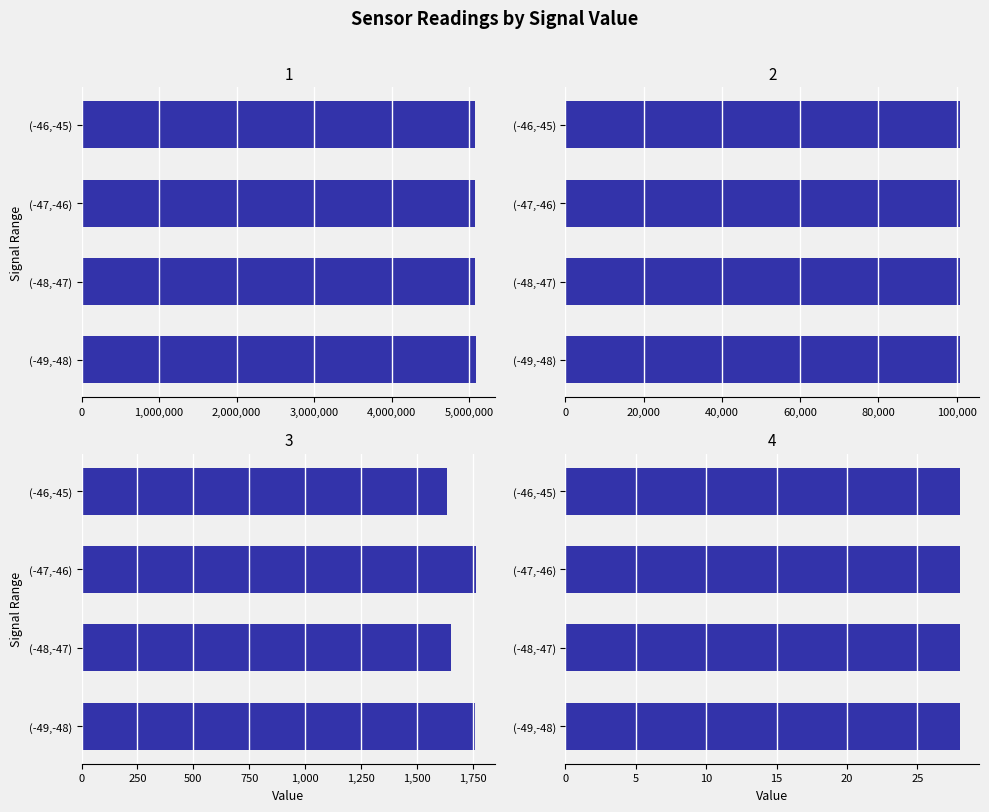

Is it true that Min_cycle equals 0.2 at 3,000,000?

False